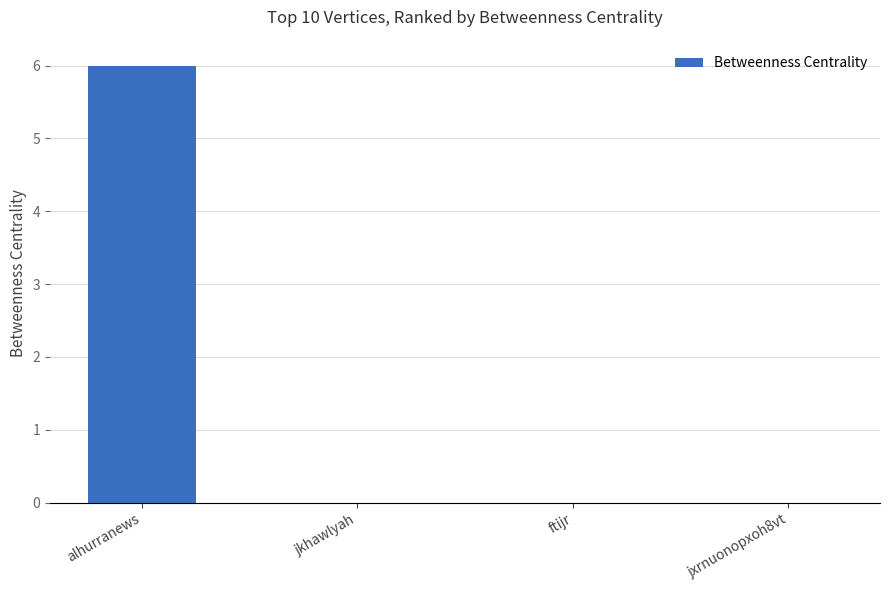

What is the difference between the values at jkhawlyah and alhurranews?

6